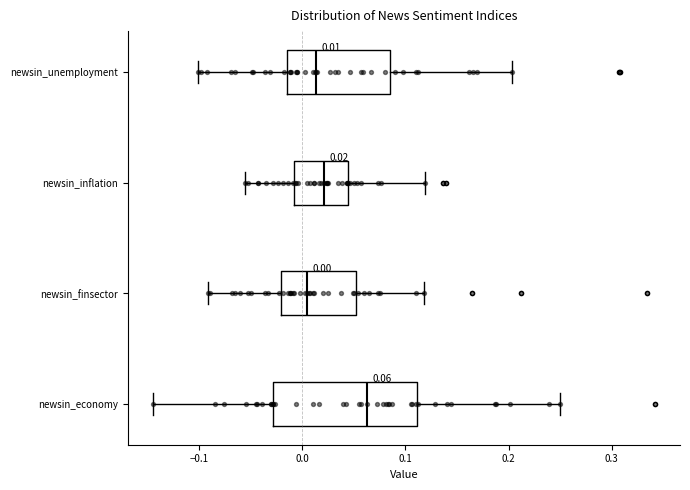

Which box is the widest, from its left edge to its right edge?

newsin_economy